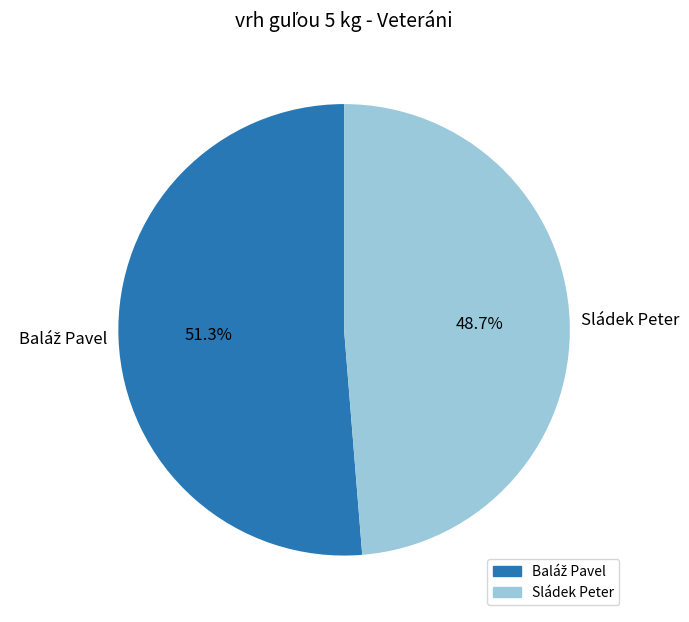

What is the smallest slice in the pie chart?

Sládek Peter